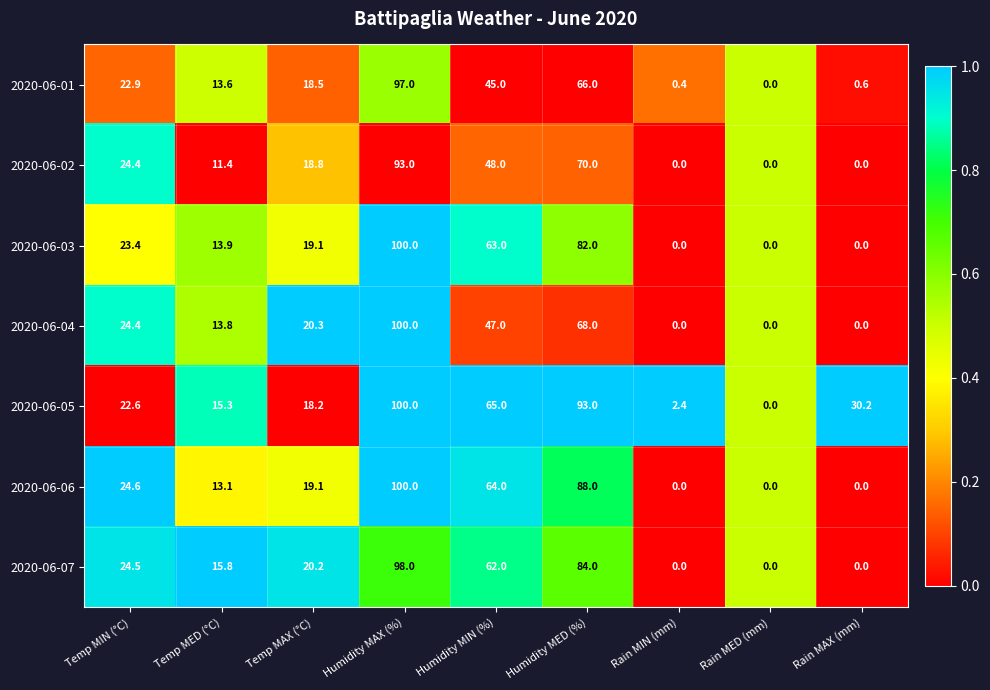

What is the average value of the 2020-06-05 series?

38.5